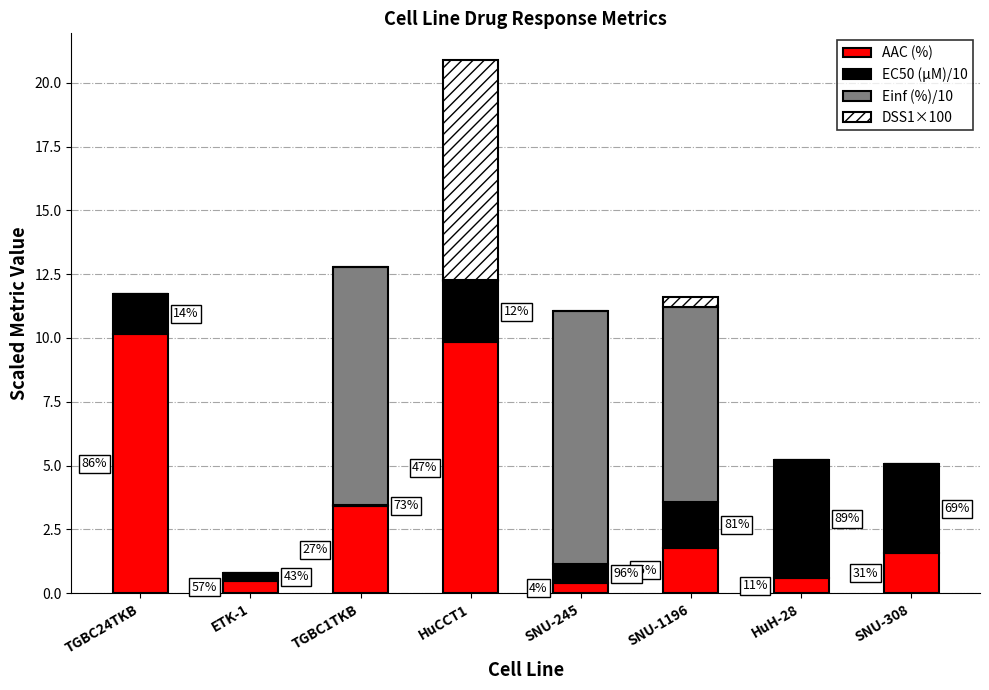

What are all the series names shown in the legend?

AAC (%), EC50 (µM)/10, Einf (%)/10, DSS1×100